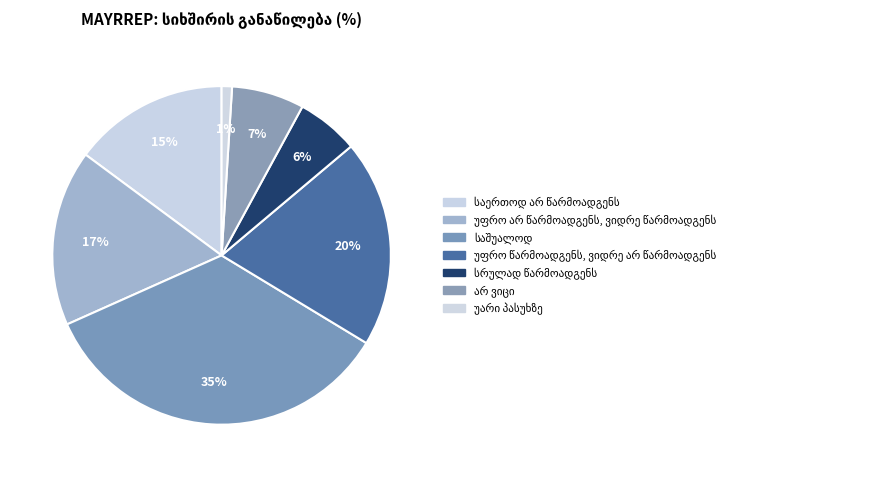

What percentage is the საშუალოდ slice, to the nearest percent?

35%